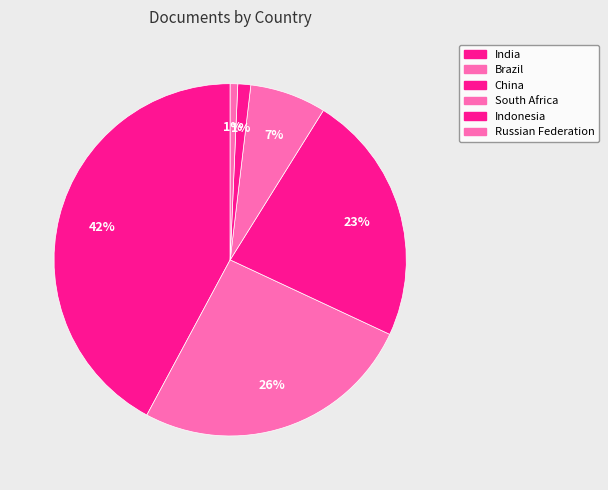

Does any single category account for the majority?

No